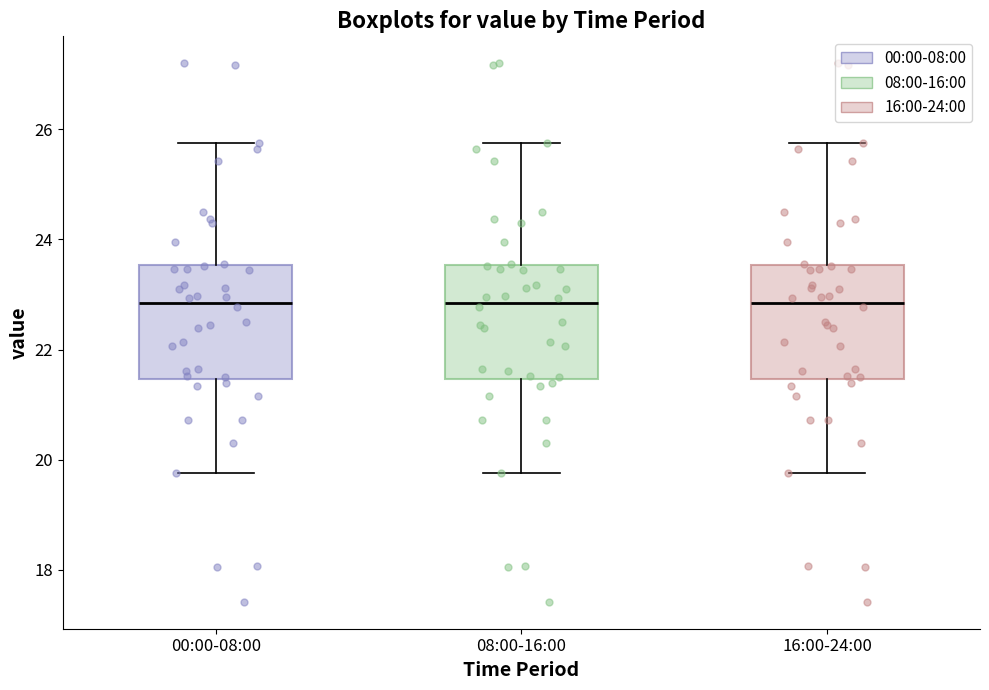

Where is the lower edge of the box for 00:00-08:00 on the y-axis? The values are not printed on the chart, so give them approximately, as read against the axis.

21.4